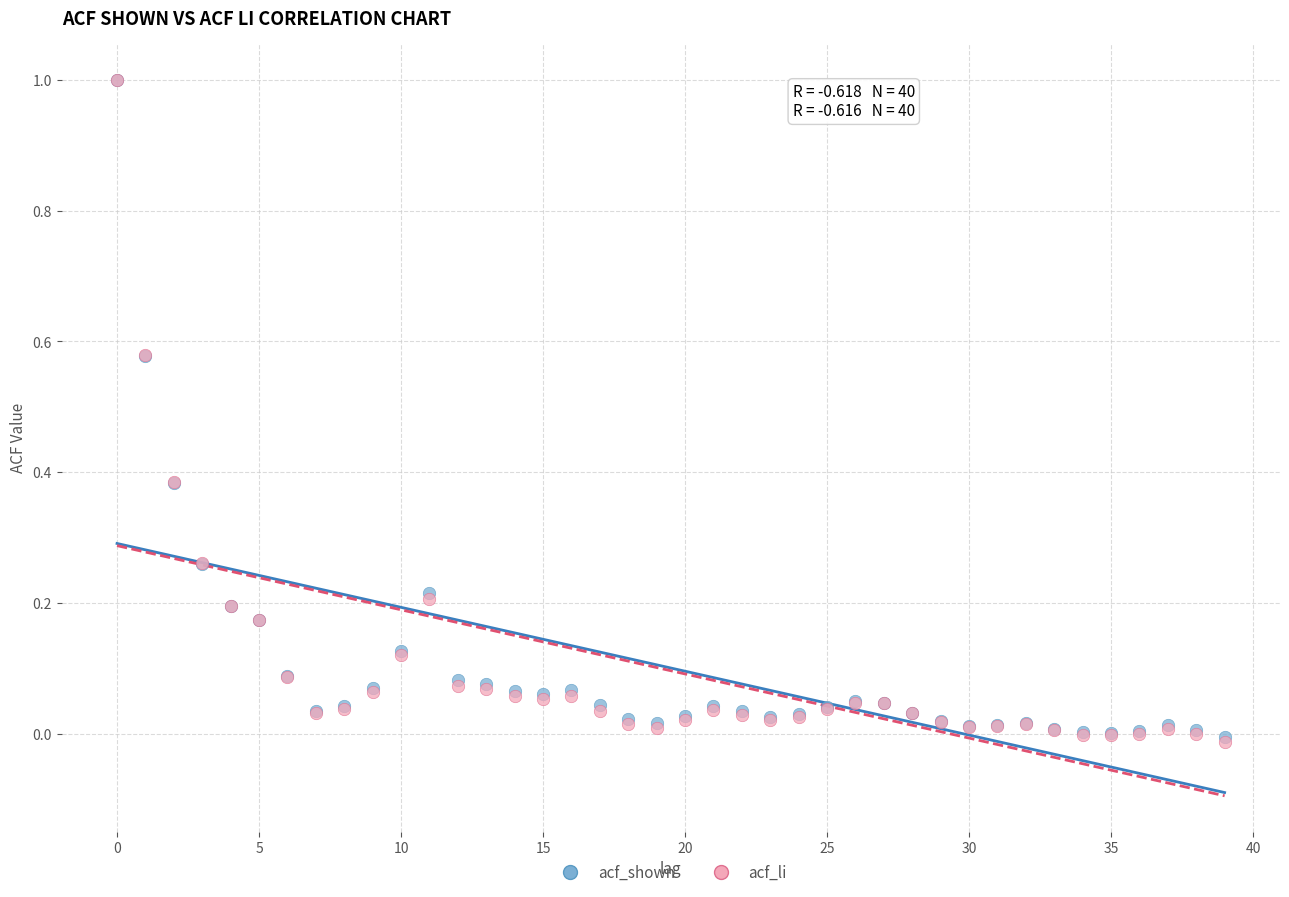

Which series has the largest Y range (max minus min)?

acf_li